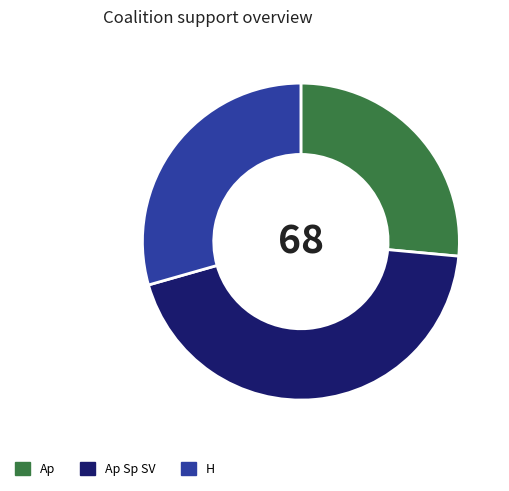

Between H and Ap, which is larger?

H